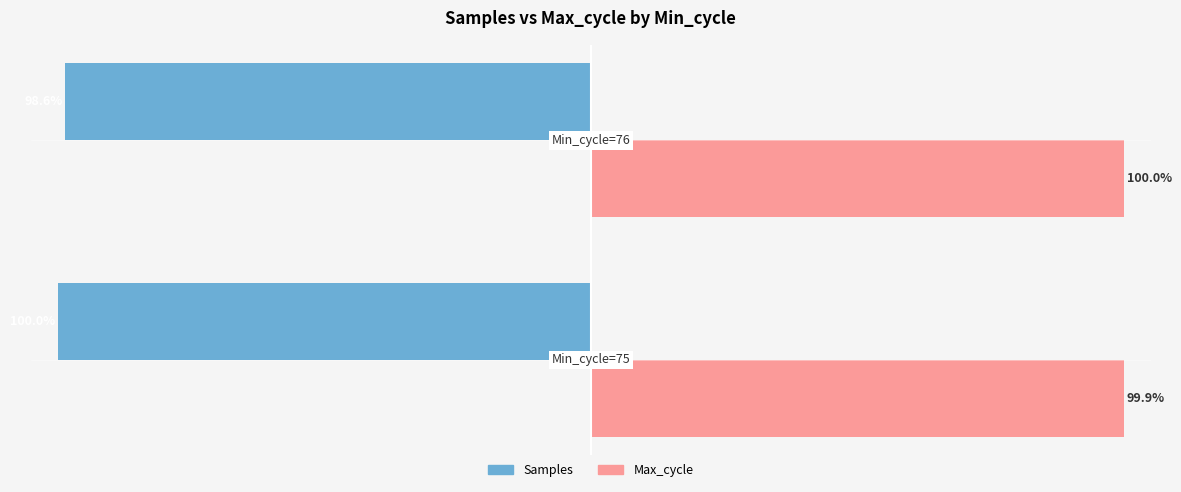

Which series has the largest total across all categories?

Max_cycle